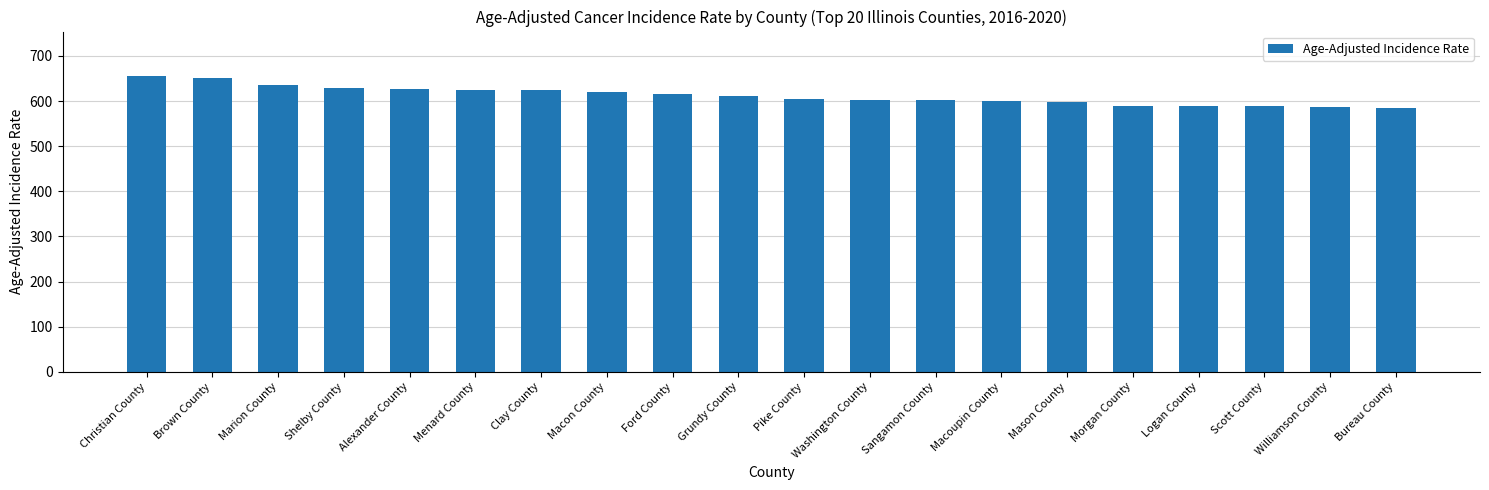

What is the difference between the maximum and second lowest values?

69.8